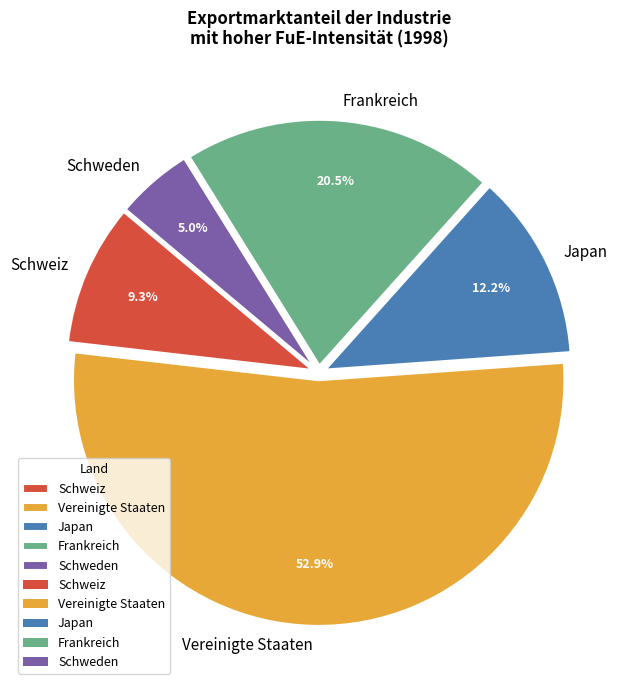

Between Schweiz and Vereinigte Staaten, which is larger?

Vereinigte Staaten